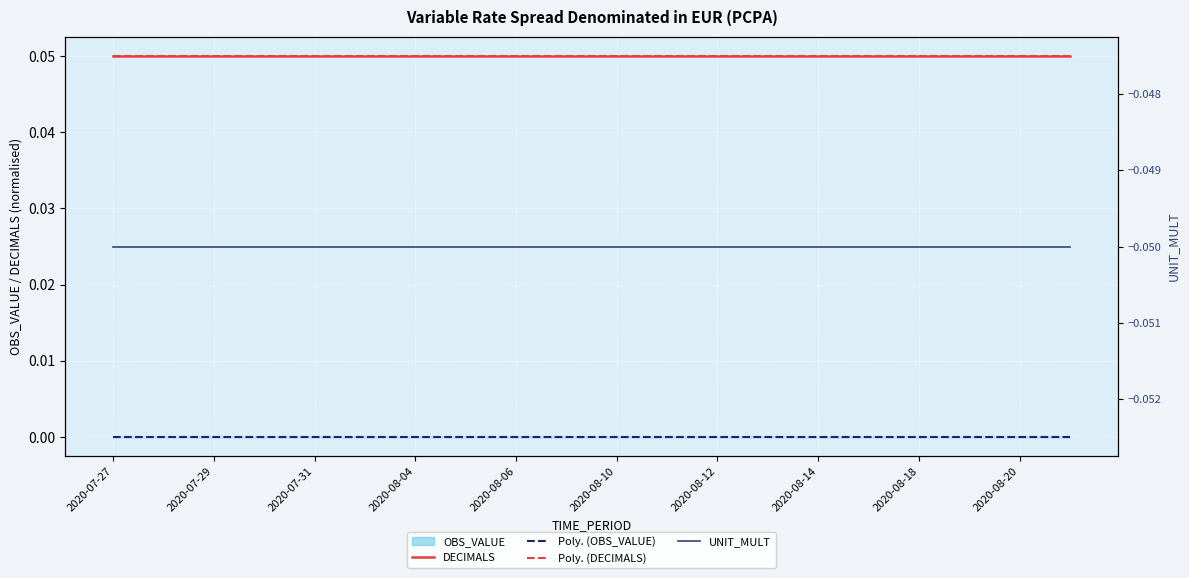

What is the maximum value shown in the chart?

0.1